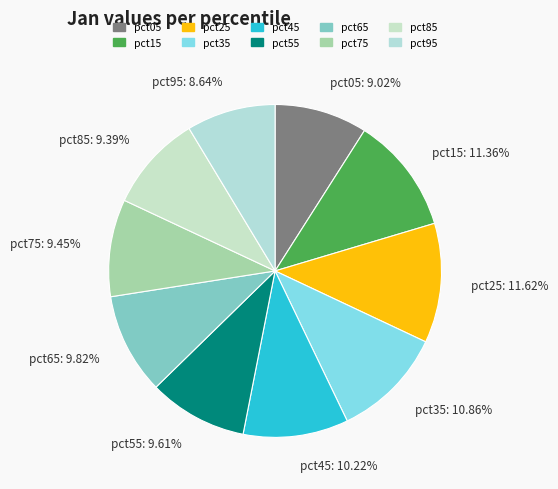

Does any single category account for the majority?

No